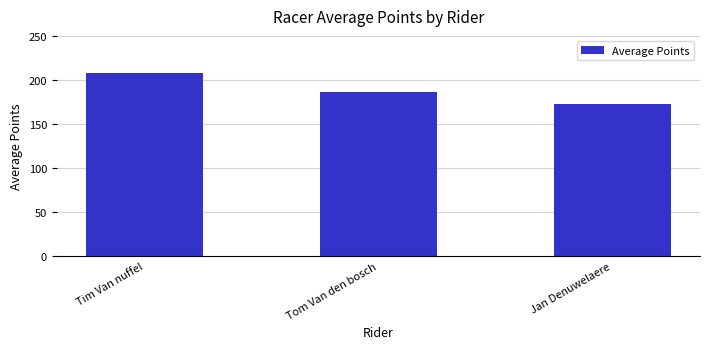

Reading right to left, transcribe all the data shown in this chart.

172.2	186.4	207.8